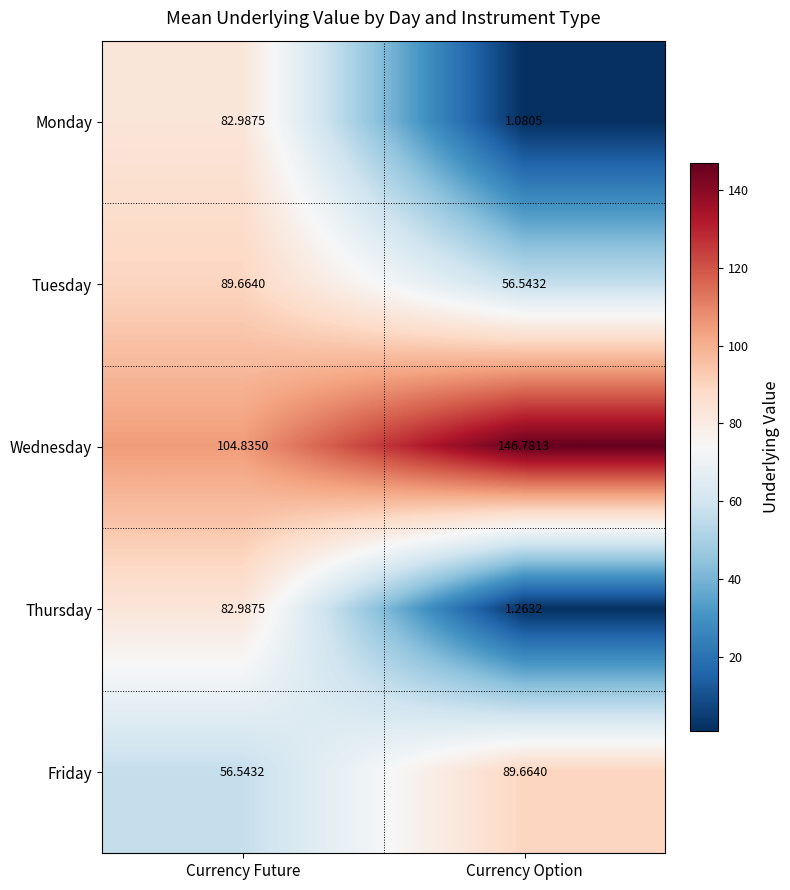

Rank the series at Currency Option from highest to lowest value.

Wednesday, Friday, Tuesday, Thursday, Monday